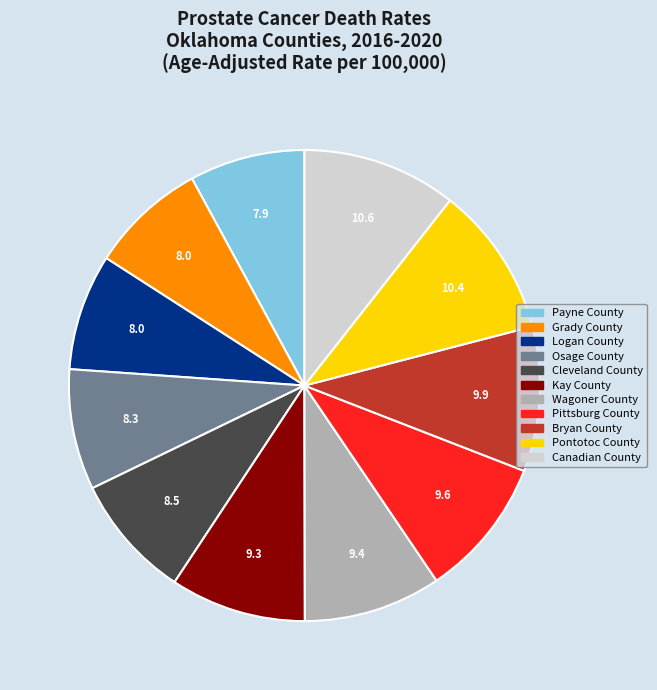

Do Bryan County and Payne County together represent more than half of the pie?

No